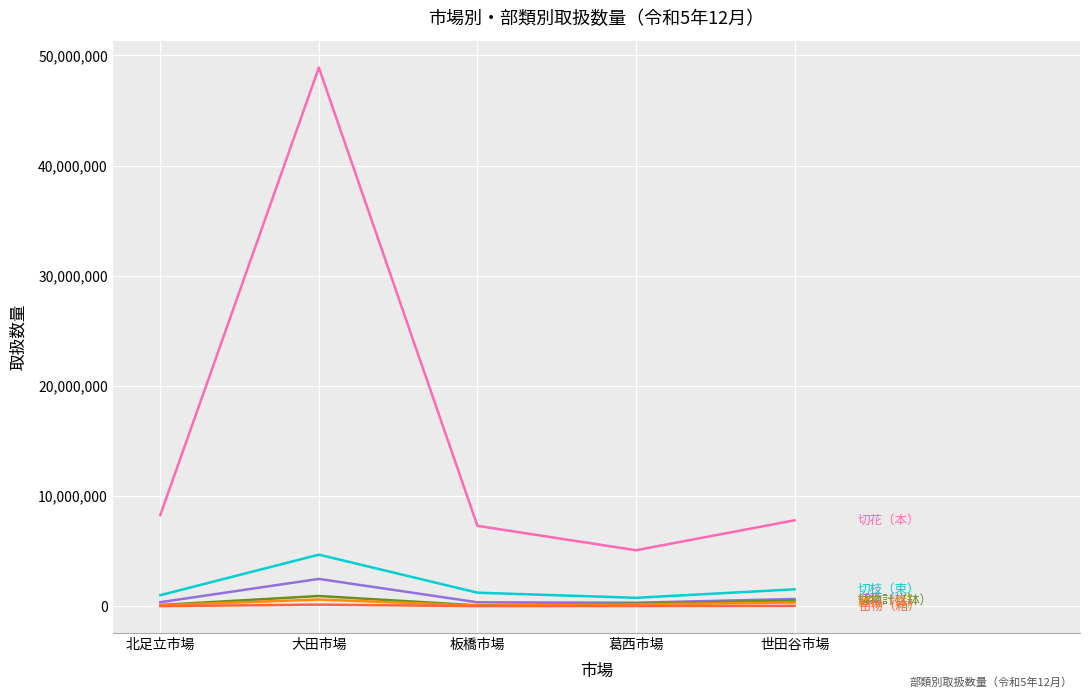

At which category is the sum across all series the highest?

大田市場